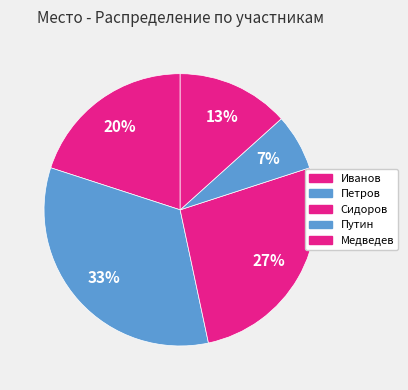

Do Путин and Иванов together represent more than half of the pie?

No